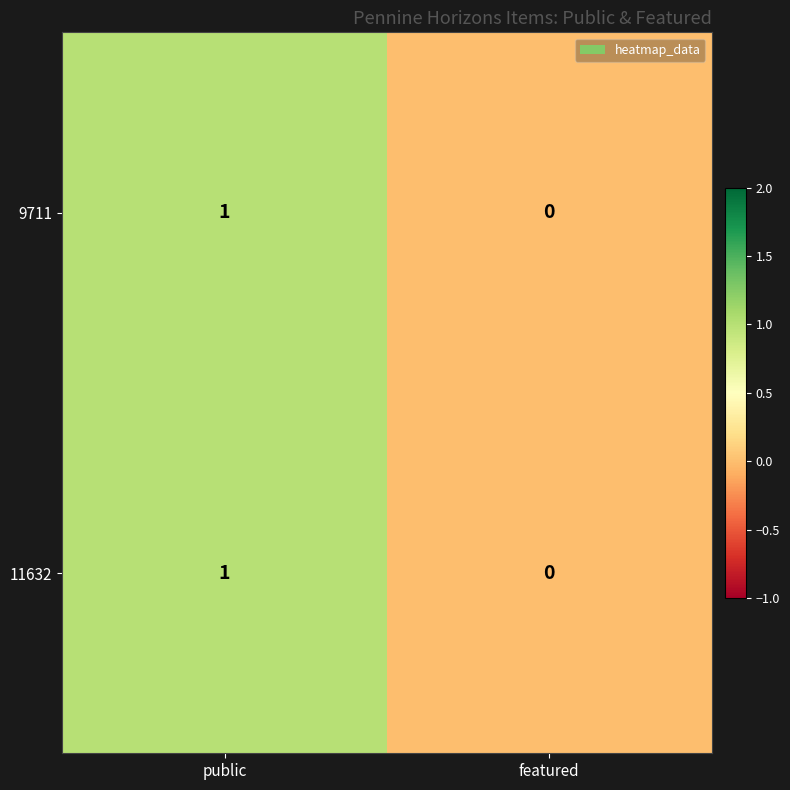

Is it true that 9711 equals 0 at featured?

True